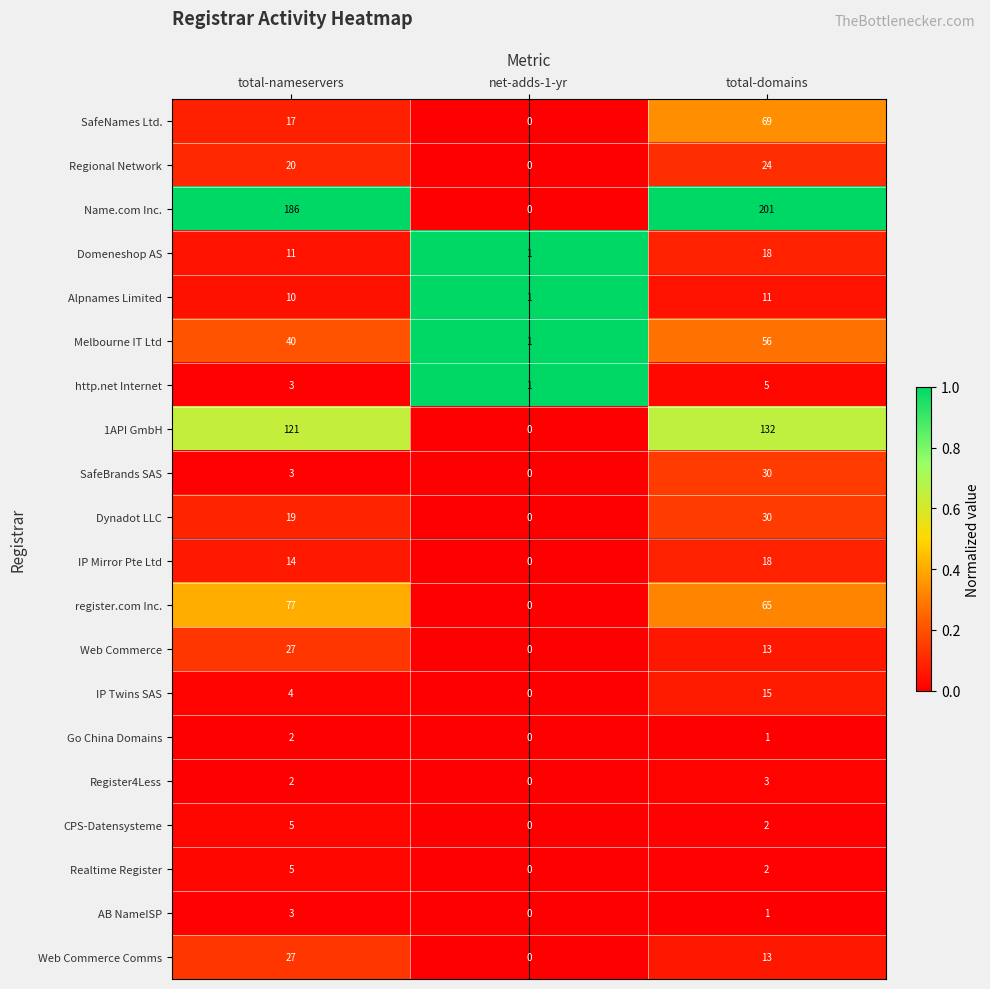

Which series has the largest total across all categories?

Name.com Inc.